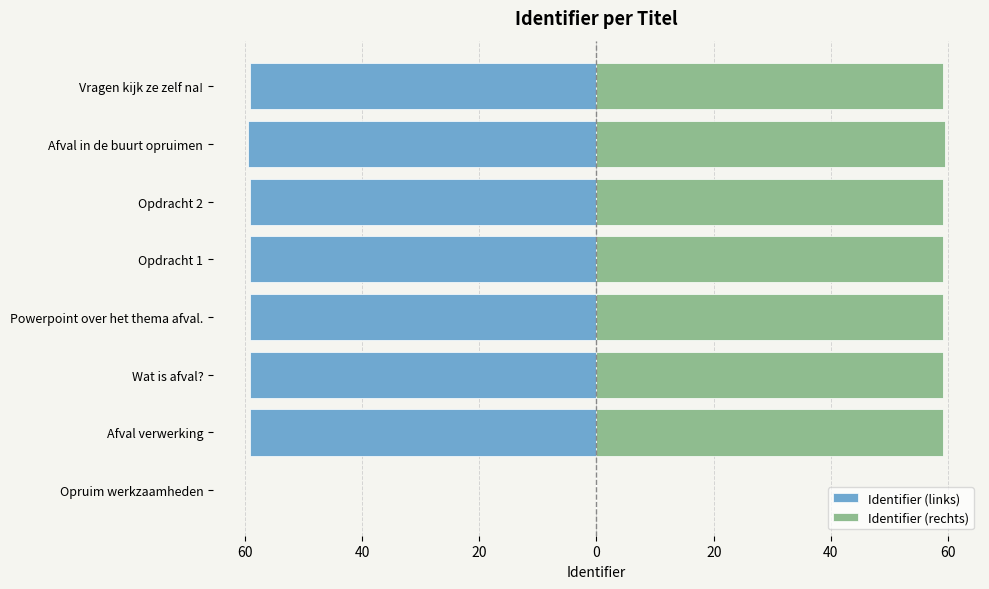

Count the number of data series in this chart.

2